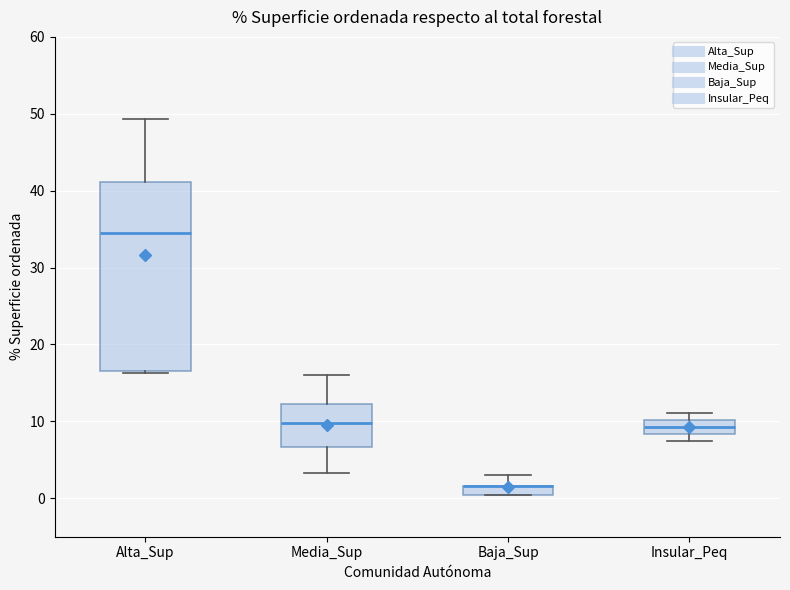

Where does the upper whisker of the box for Alta_Sup end on the y-axis? The values are not printed on the chart, so give them approximately, as read against the axis.

49